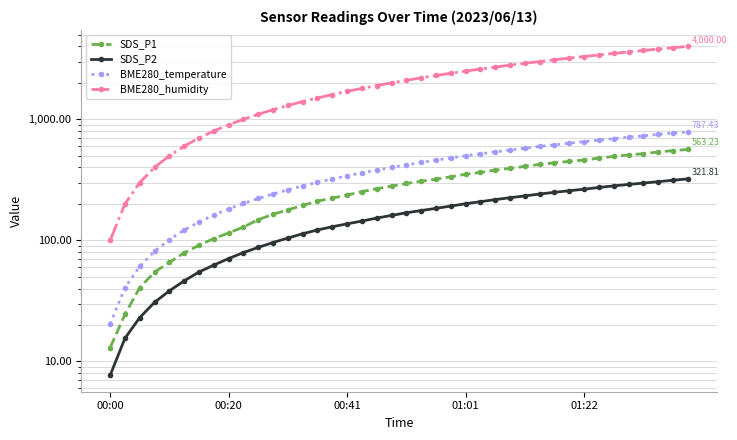

Rank the series by their maximum value, from lowest to highest.

SDS_P2, SDS_P1, BME280_temperature, BME280_humidity